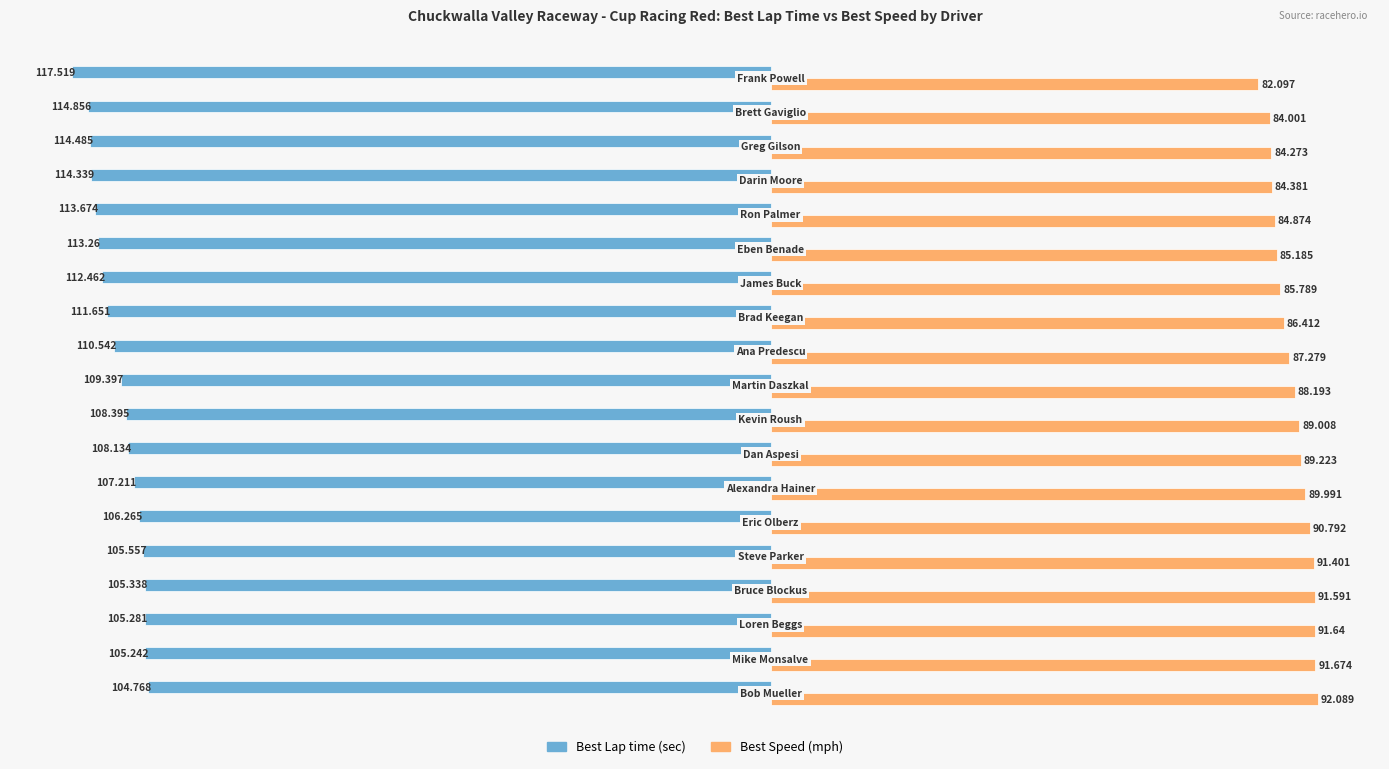

How many series are shown in this chart?

2